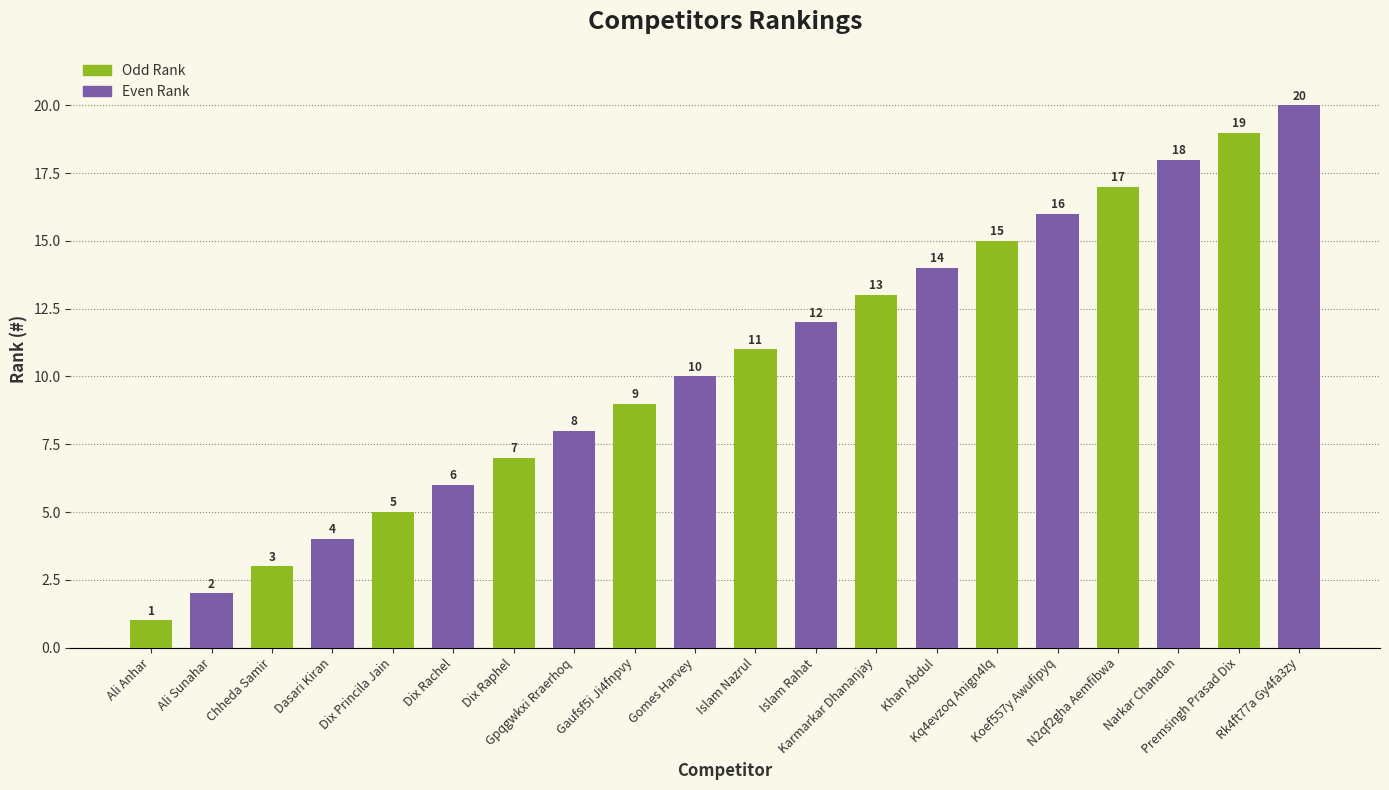

List the labels in order of value, largest first.

Rk4ft77a Gy4fa3zy, Premsingh Prasad Dix, Narkar Chandan, N2qf2gha Aemfibwa, Koef557y Awufipyq, Kq4evzoq Anign4lq, Khan Abdul, Karmarkar Dhananjay, Islam Rahat, Islam Nazrul, Gomes Harvey, Gaufsf5i Ji4fnpvy, Gpqgwkxi Rraerhoq, Dix Raphel, Dix Rachel, Dix Princila Jain, Dasari Kiran, Chheda Samir, Ali Sunahar, Ali Anhar